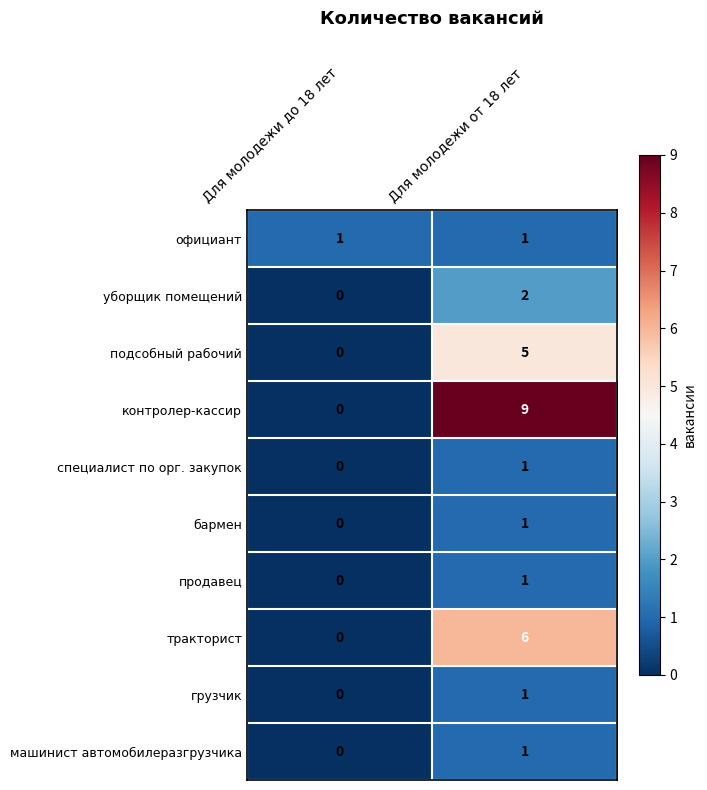

At which category is the sum across all series the highest?

Для молодежи от 18 лет